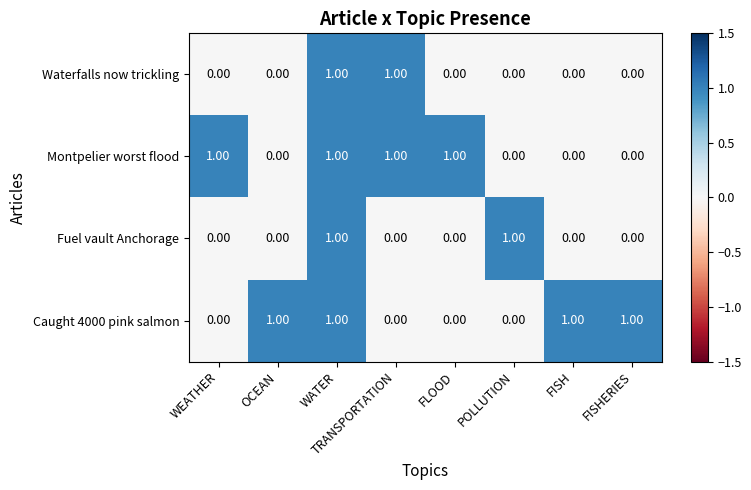

What is the sum of all Caught 4000 pink salmon values?

4